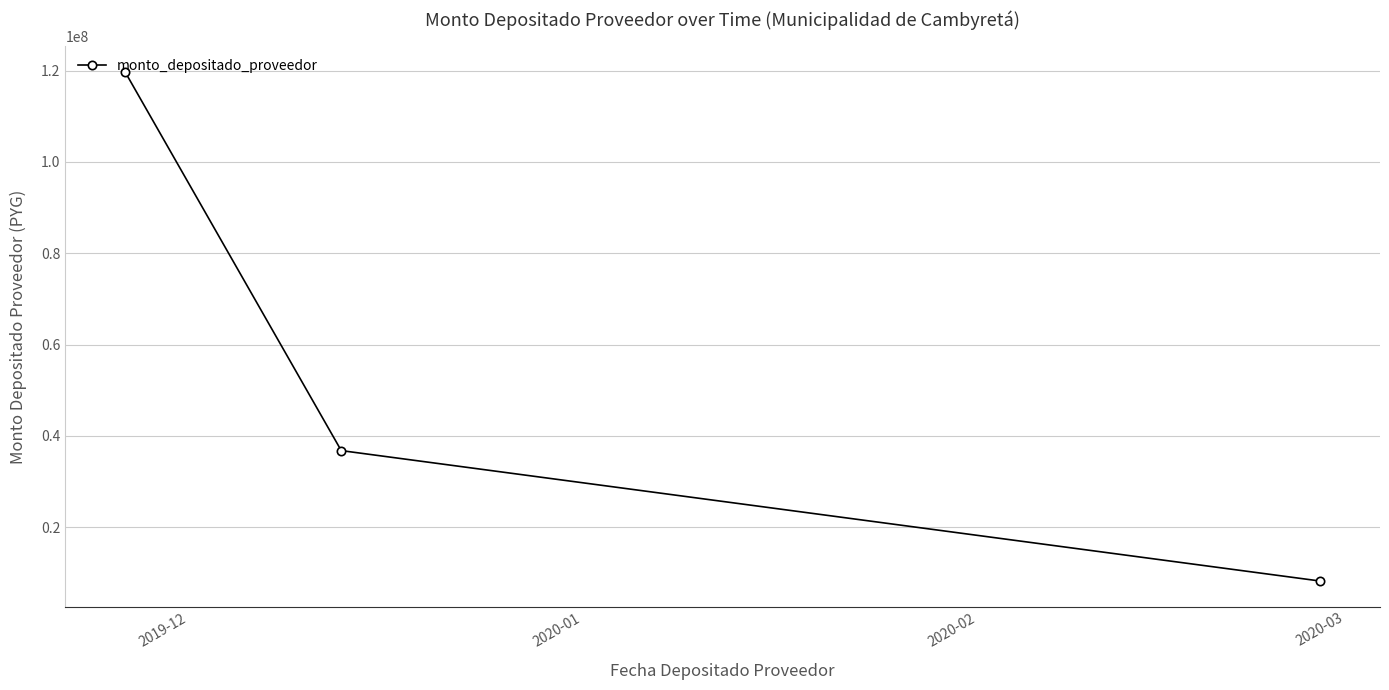

What is the greatest value displayed?

119718461